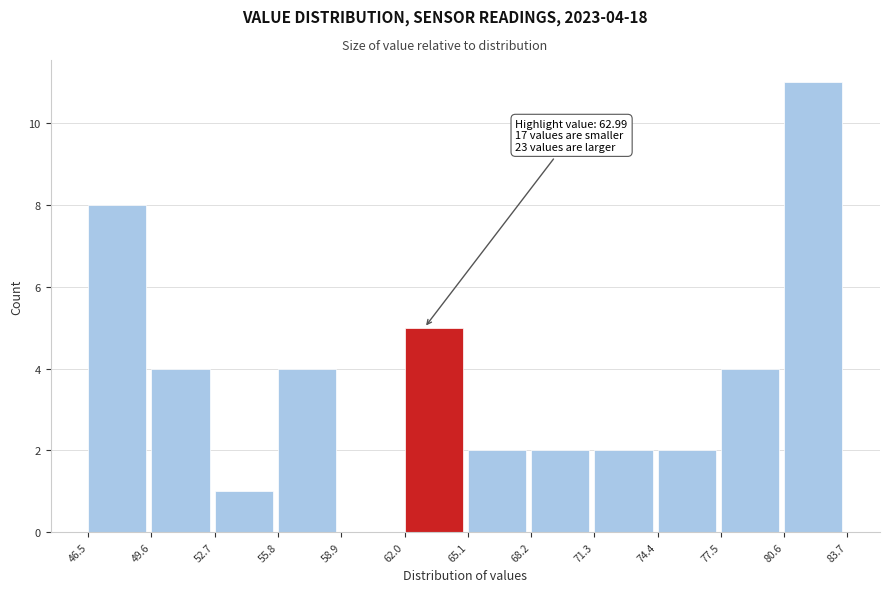

Which range on the x-axis has the tallest bar?

80.6 to 83.7